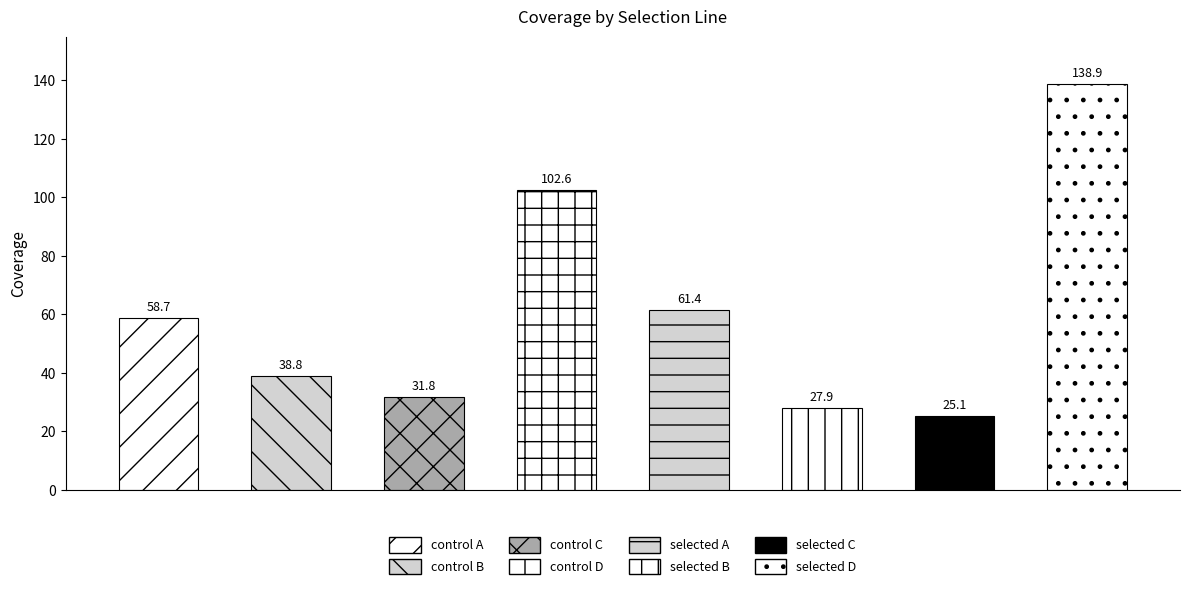

Reading left to right, what are all the values shown in this chart?

control A=58.7	control B=38.8	control C=31.8	control D=102.6	selected A=61.4	selected B=27.9	selected C=25.1	selected D=138.9